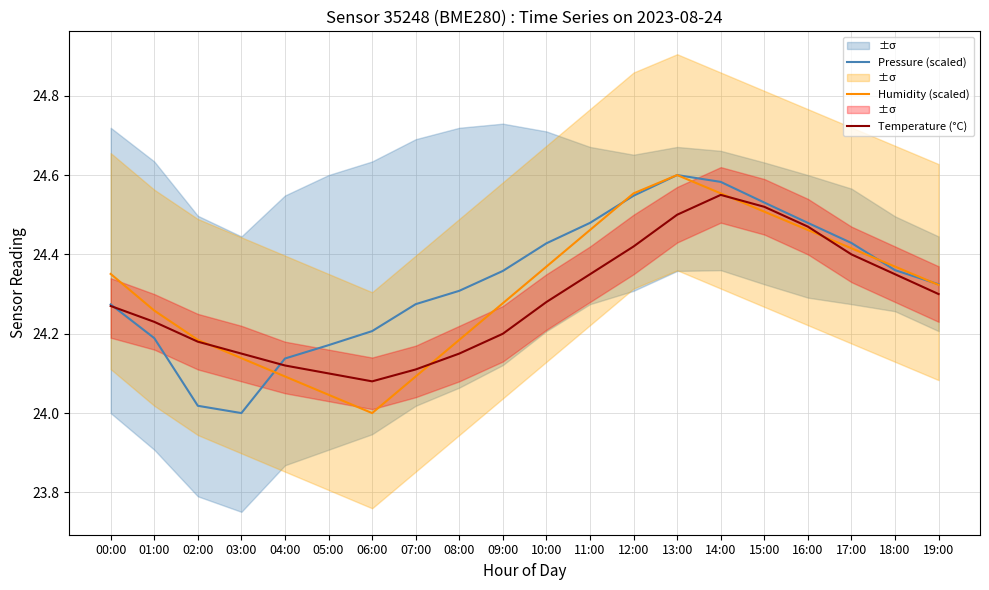

The Pressure (scaled) series shows 24.4 at 17:00. True or false?

True